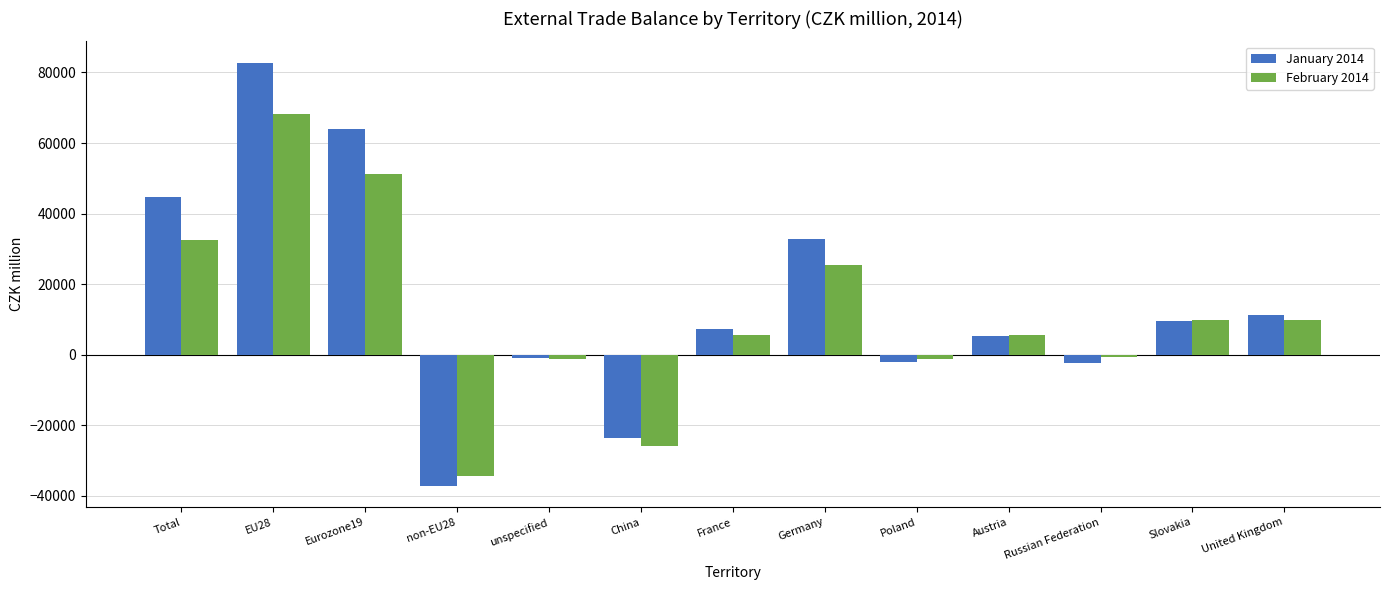

At which label does February 2014 first exceed 5726?

Total